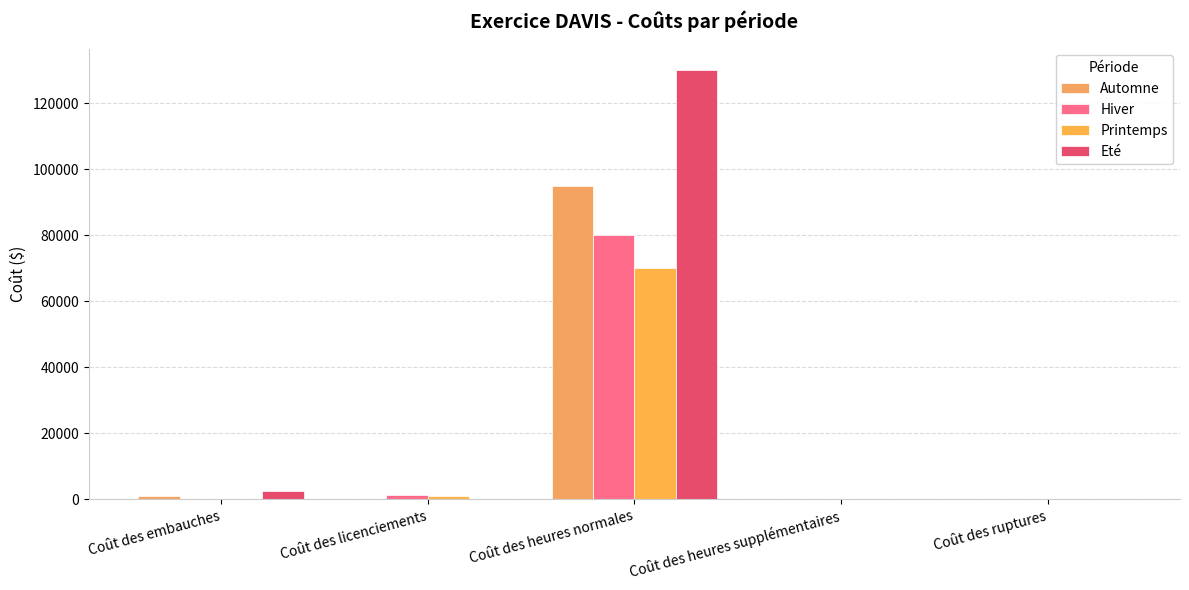

How many values in the Printemps series exceed 0?

2